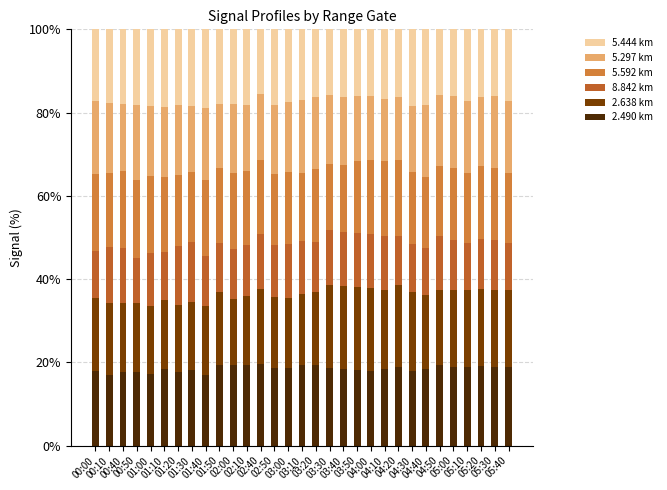

What is the minimum value for 2.490 km?

17.0